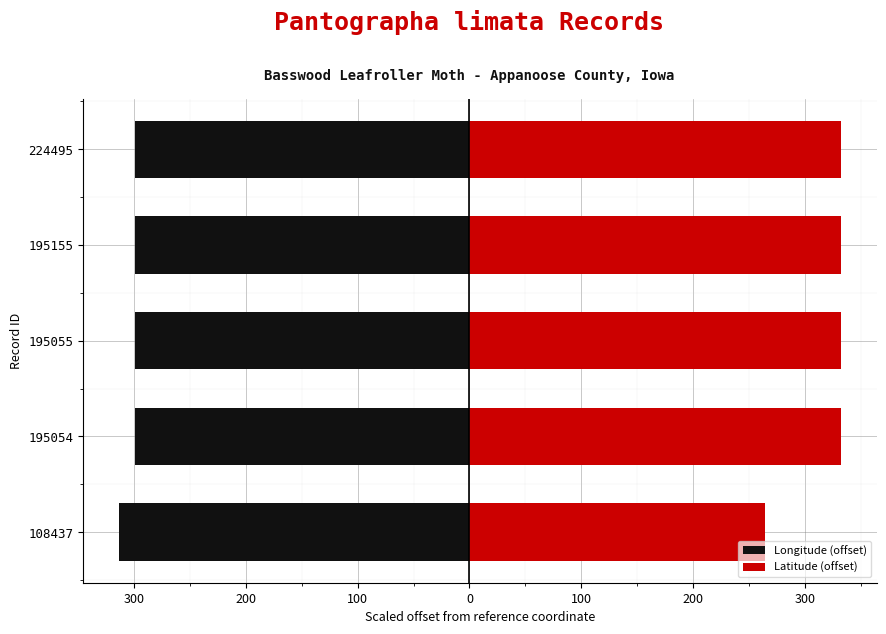

What are all the series names shown in the legend?

Longitude (offset), Latitude (offset)